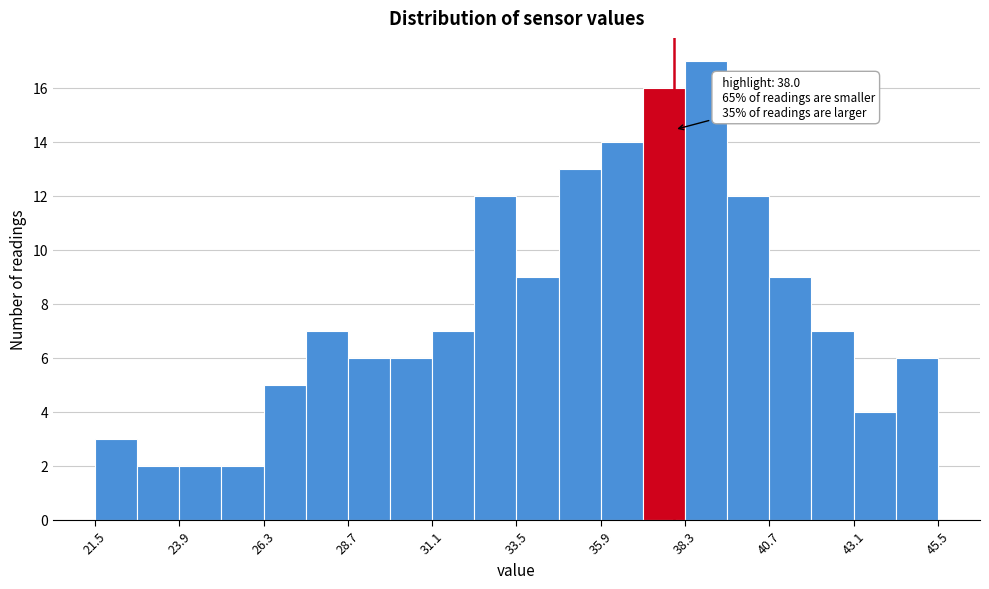

Around what value on the x-axis is the tallest bar? Give the approximate position of its centre, as read against the axis.

39.0